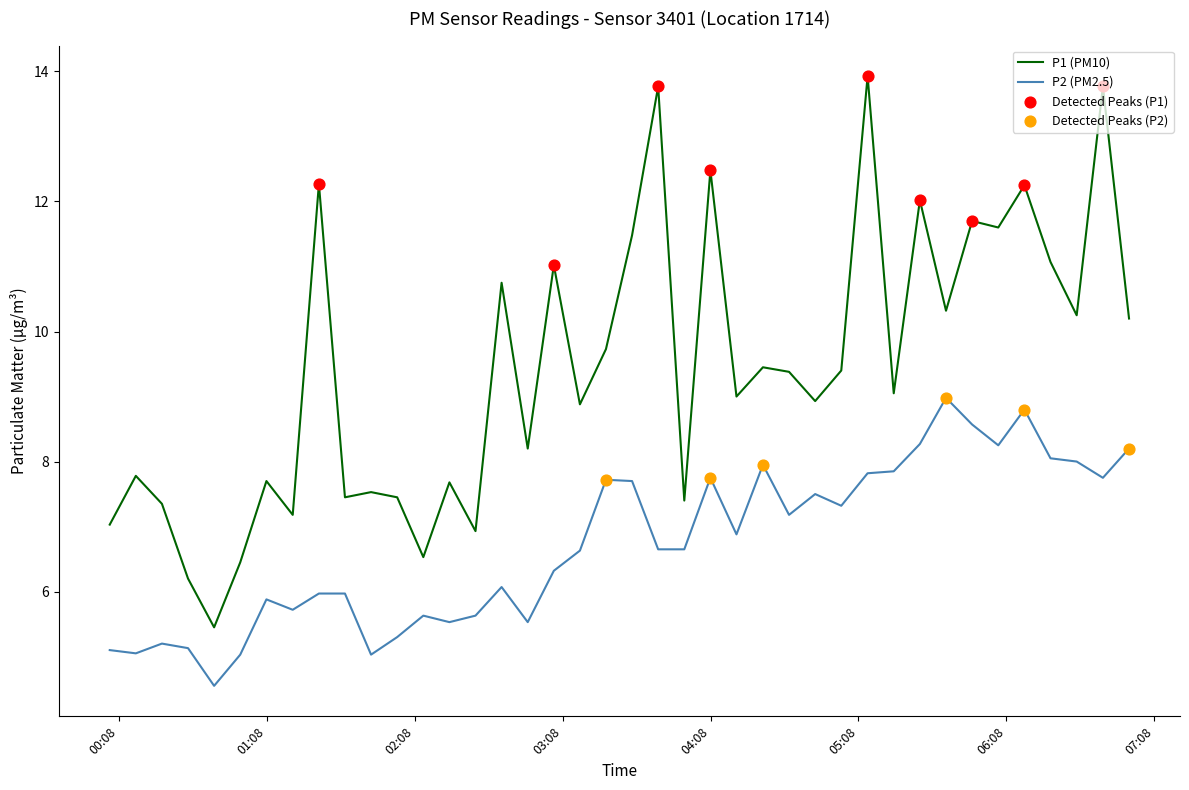

Which series has the largest total across all categories?

P1 (PM10)